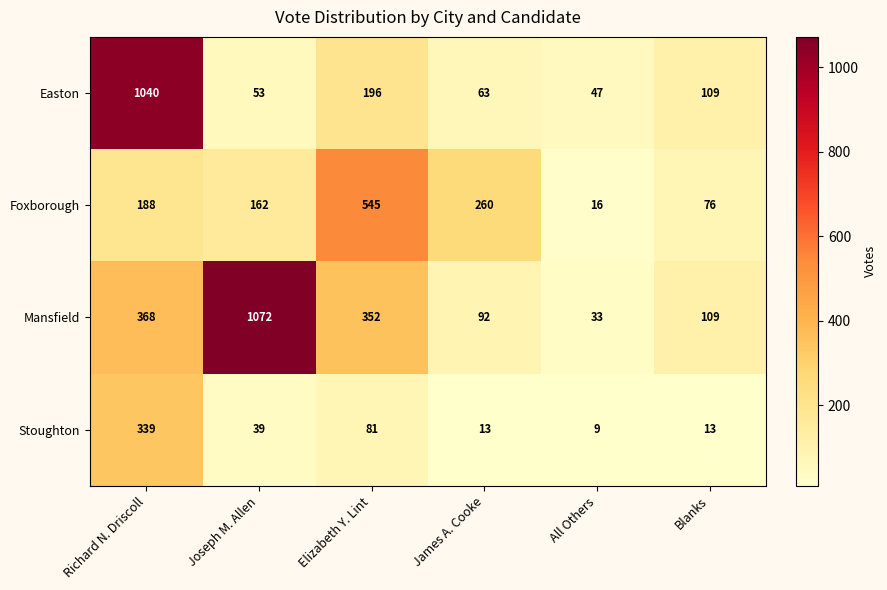

At which label does Stoughton first exceed 39?

Richard N. Driscoll